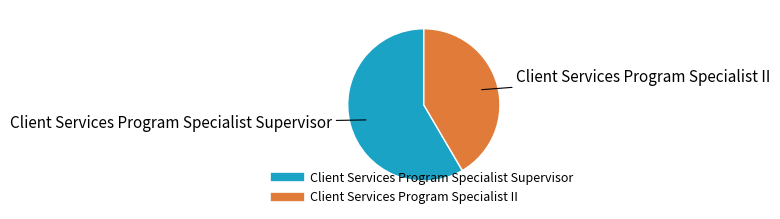

True or false: Client Services Program Specialist Supervisor accounts for 58% of the total.

True